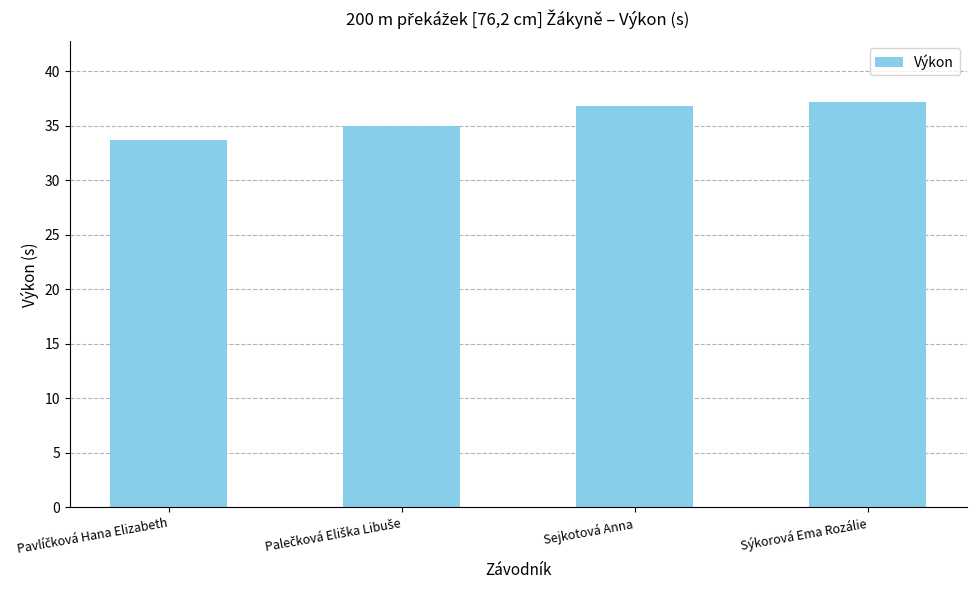

Read the value at Sýkorová Ema Rozálie.

37.2